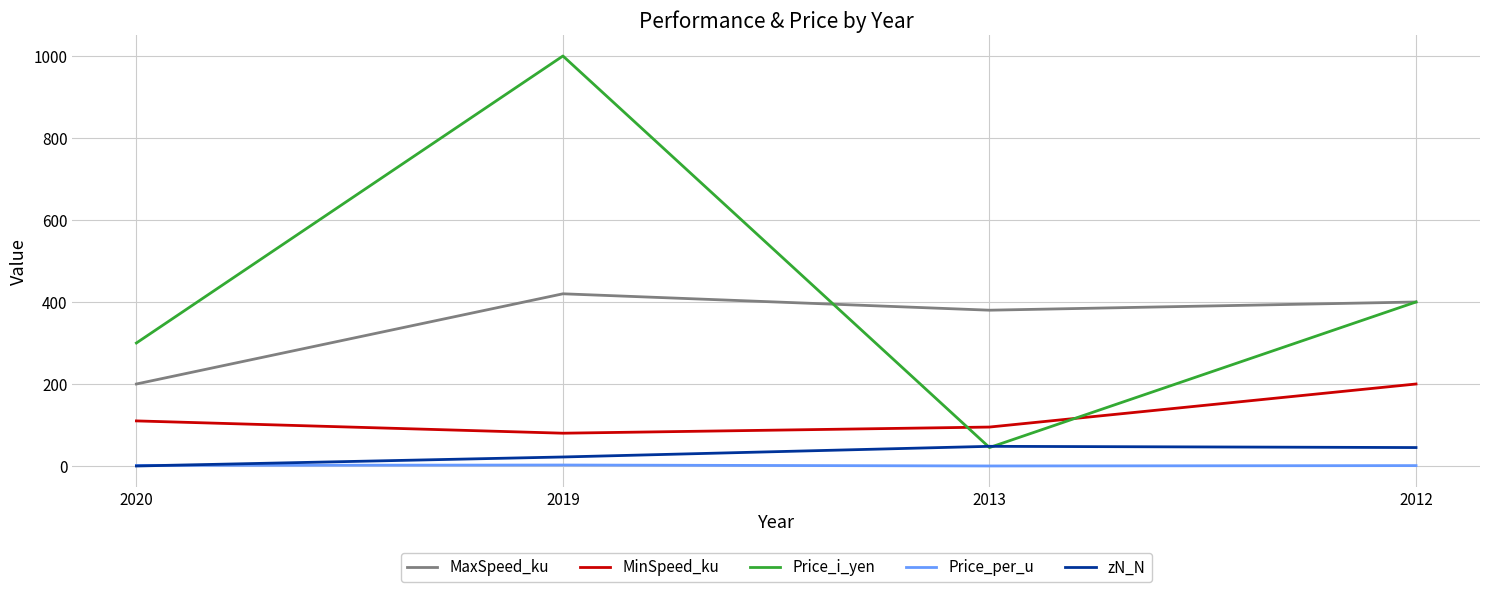

Where do Price_i_yen and zN_N first cross each other?

2019 and 2013